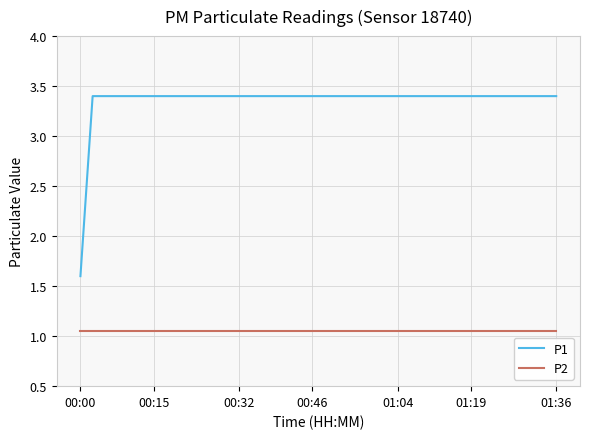

Rank the series by their average value, from lowest to highest.

P2, P1